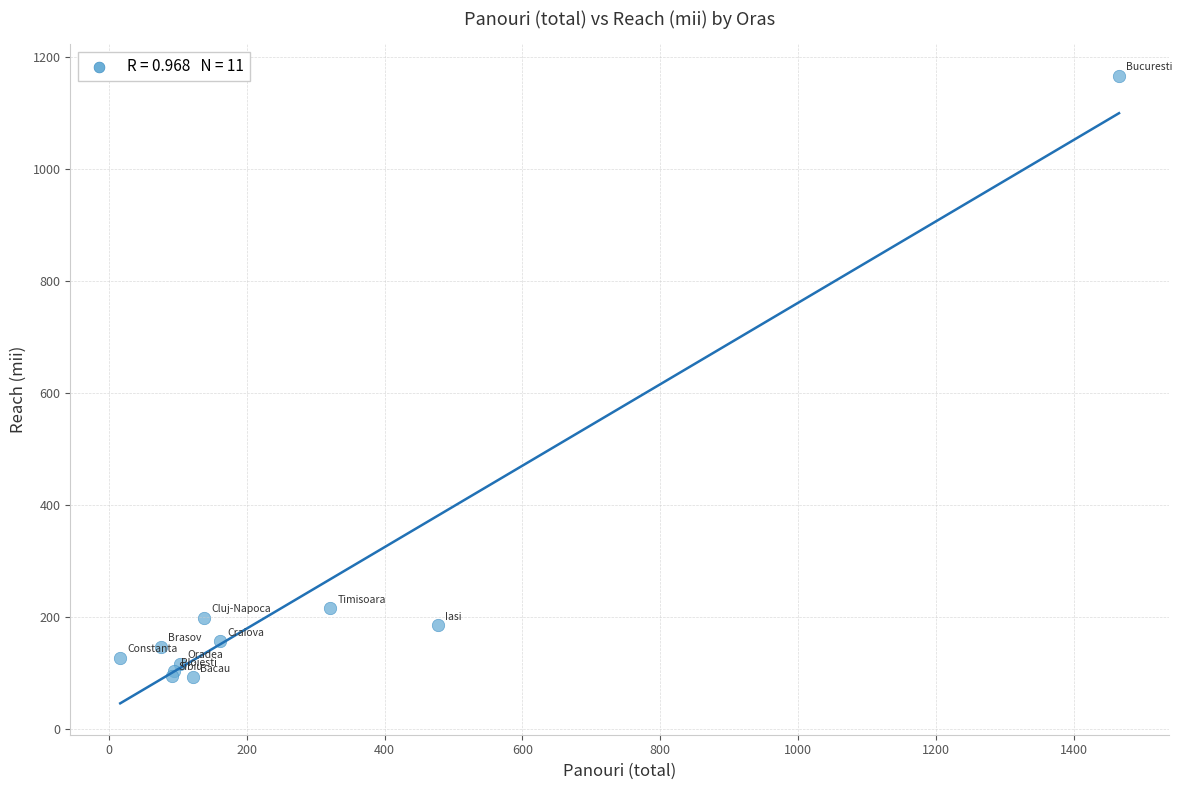

What Y value in the scatter plot is closest to 629?

215